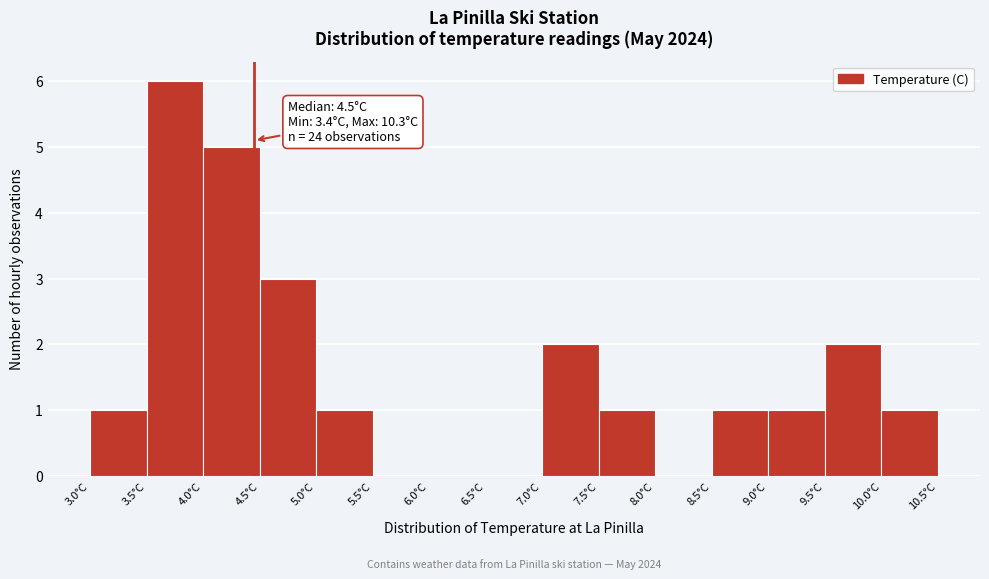

Over which range of the x-axis is the bar tallest?

3.5 to 4.0